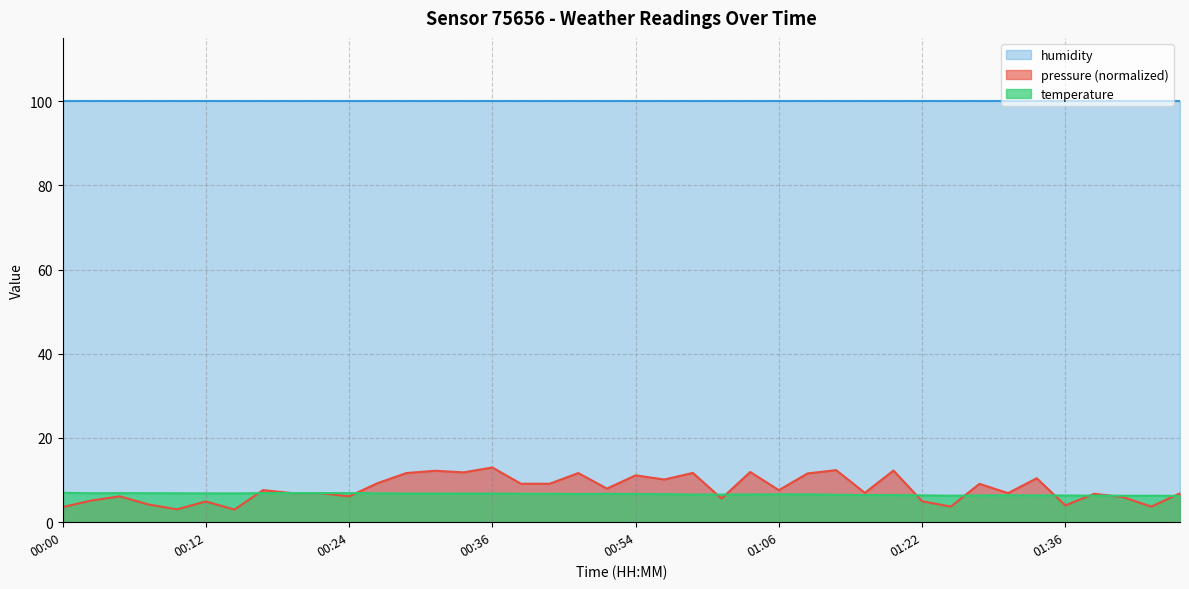

List the labels in order of value, smallest first.

01:46, 01:25, 01:41, 01:44, 01:39, 01:36, 01:28, 01:34, 01:22, 01:31, 01:14, 01:17, 01:11, 01:01, 00:59, 01:04, 01:06, 01:09, 00:56, 00:49, 00:54, 00:52, 00:39, 00:41, 00:32, 00:34, 00:29, 00:36, 00:15, 00:12, 00:10, 00:27, 00:02, 00:07, 00:17, 00:05, 00:24, 00:19, 00:22, 00:00